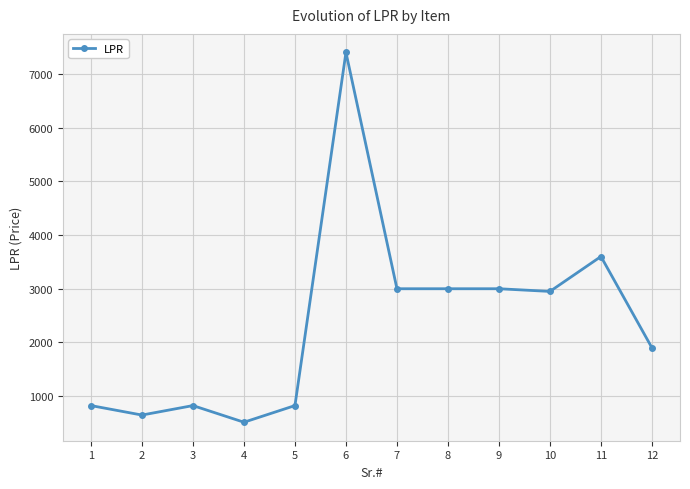

True or false: the data has more than 0 interior local peaks.

True